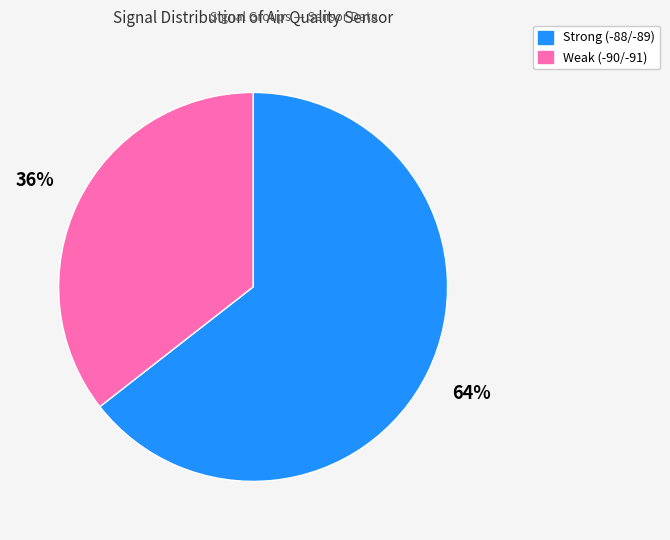

What is the ratio of the value at Weak (-90/-91) to the value at Strong (-88/-89)?

0.6